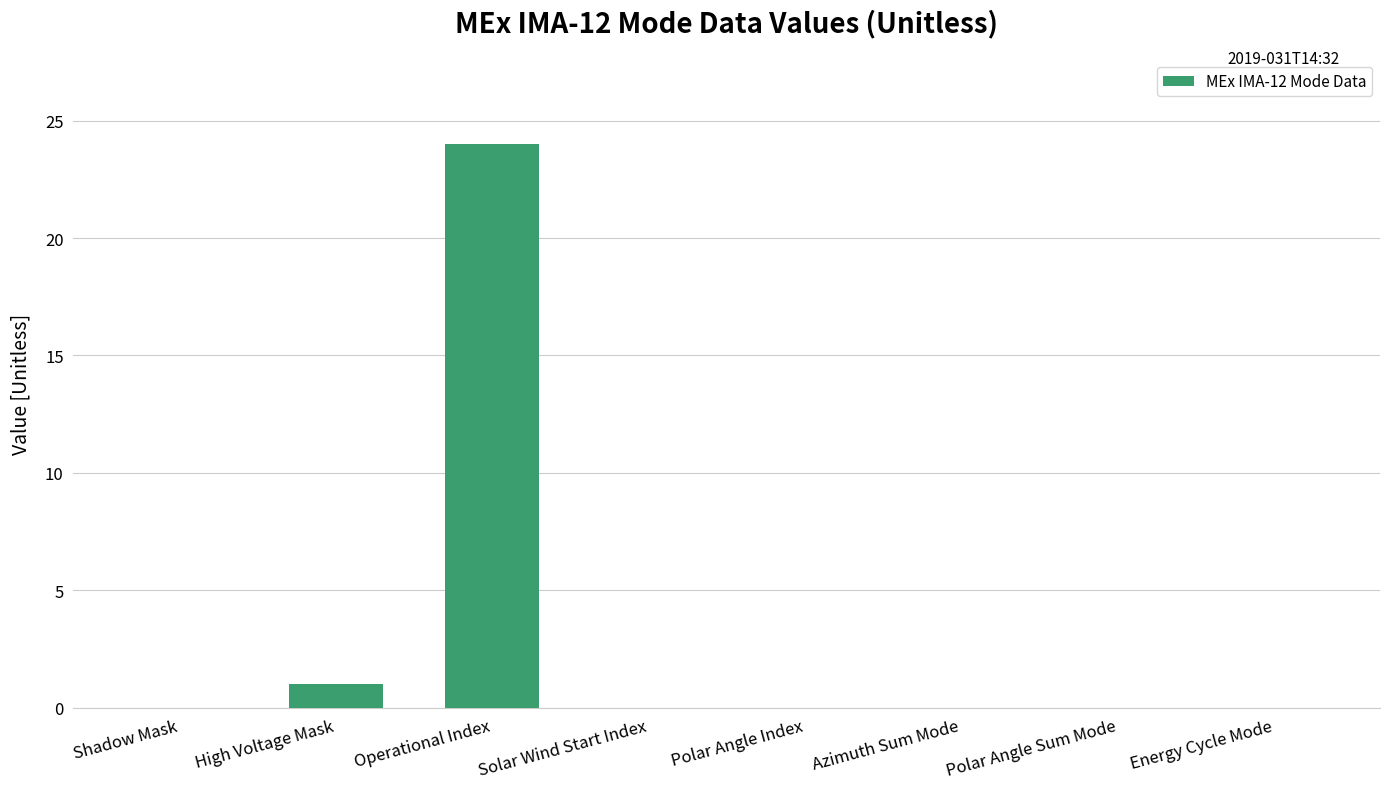

How many series are shown in this chart?

1